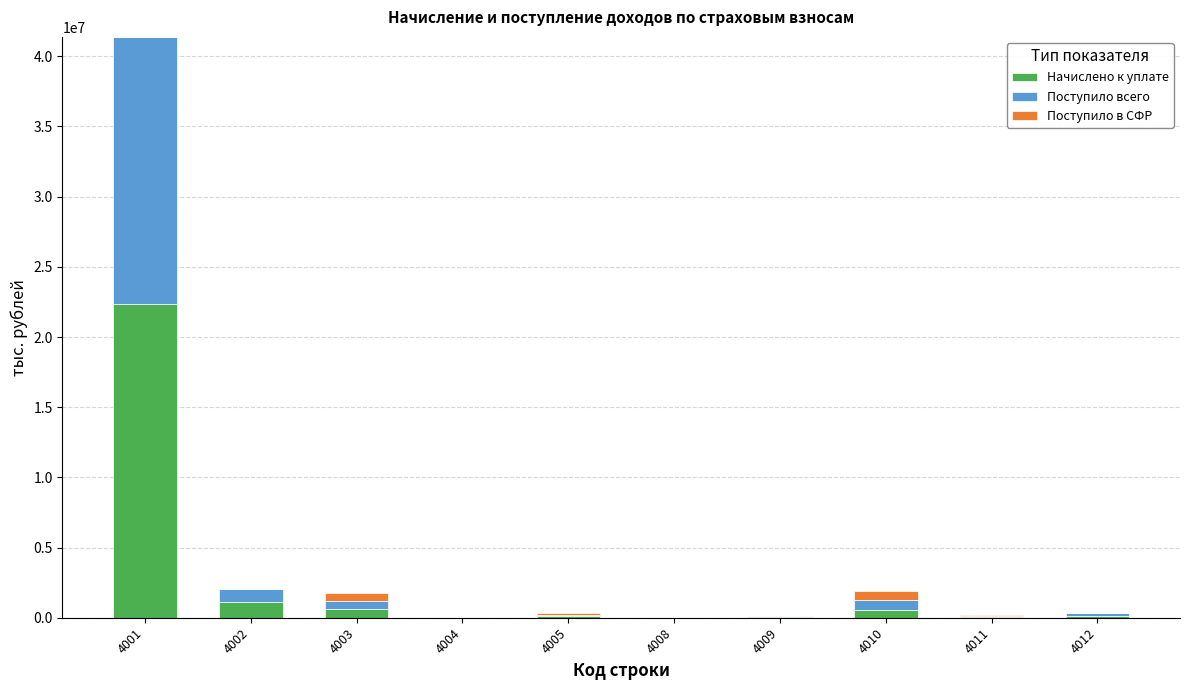

What is the highest value of the Начислено к уплате series?

22327576